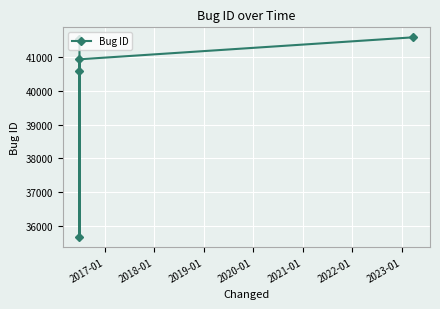

What is the sum of all values?

200325